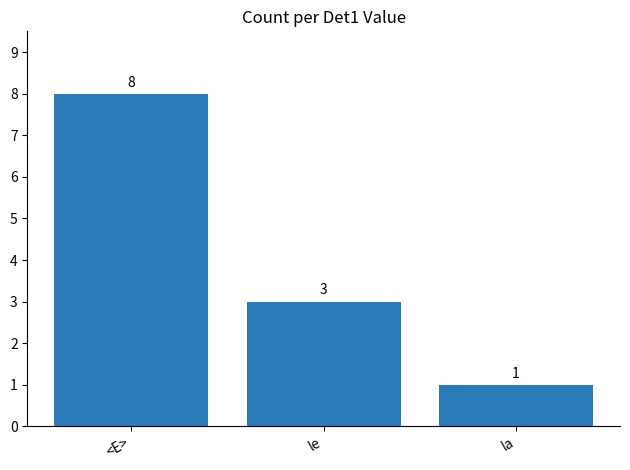

List the labels in order of value, smallest first.

la, le, <E>